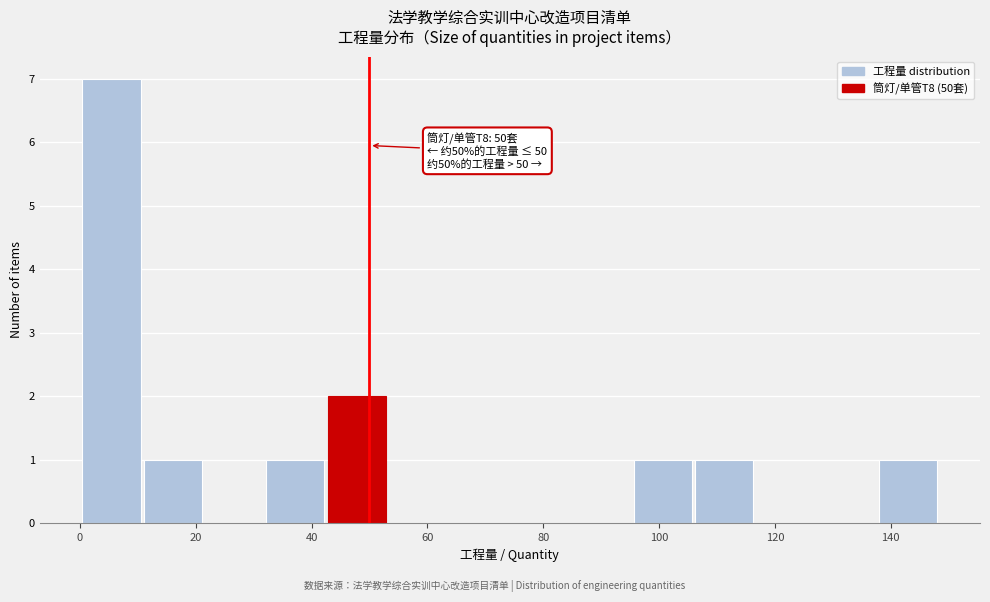

Over which range of the x-axis is the bar tallest?

0 to 10